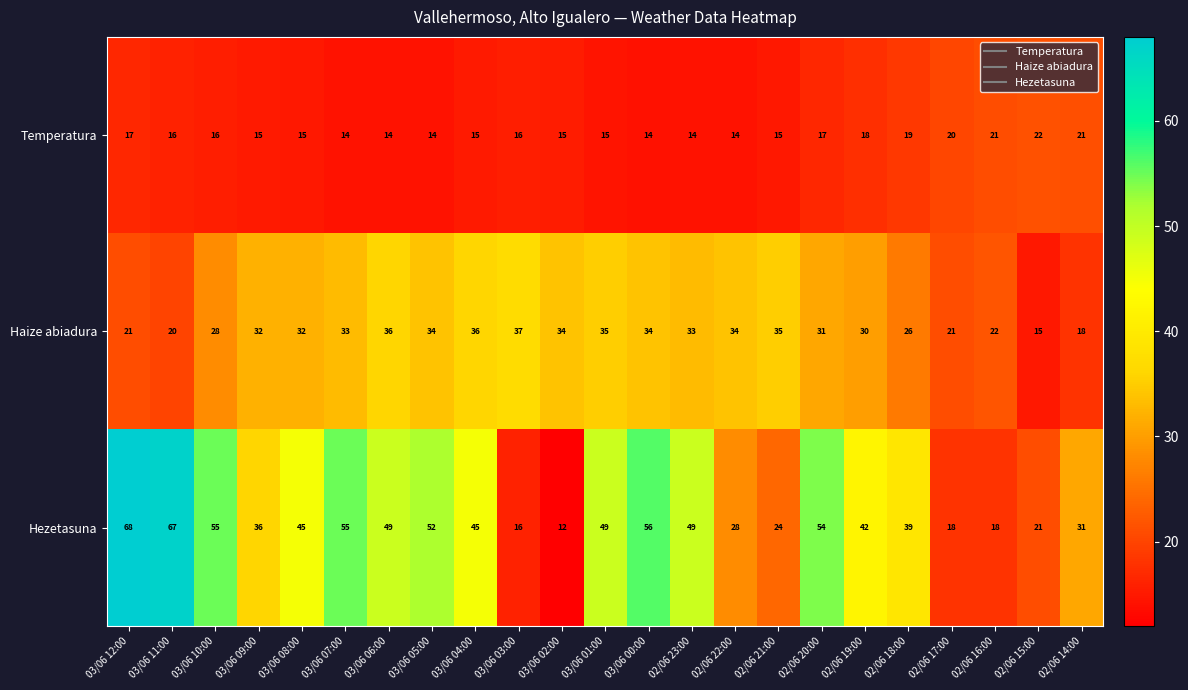

What is the minimum value shown in the chart?

12